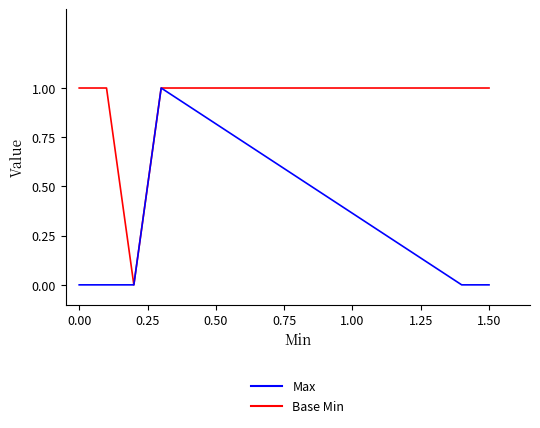

What is the label of the 2nd point from the left?

0.25